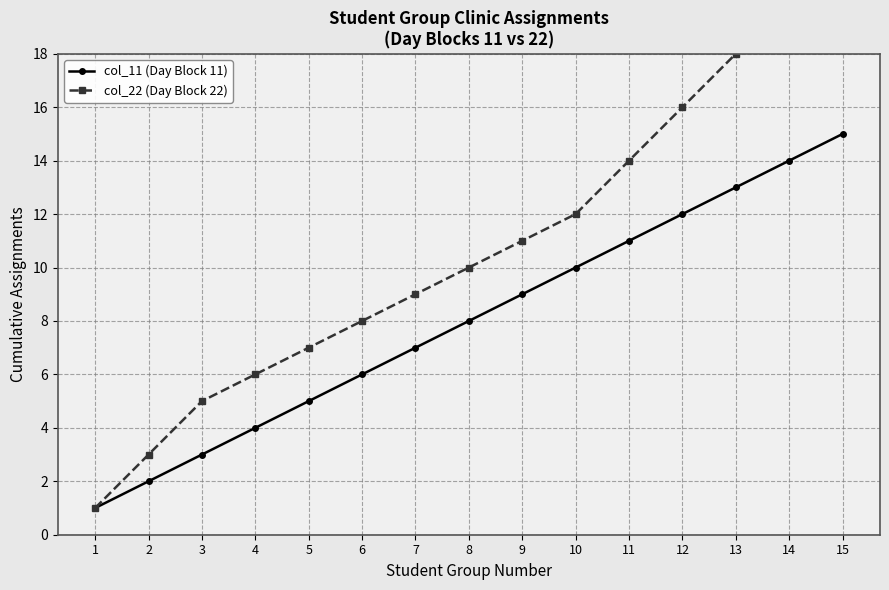

Which series changed the most between 6 and 10?

col_11 (Day Block 11)